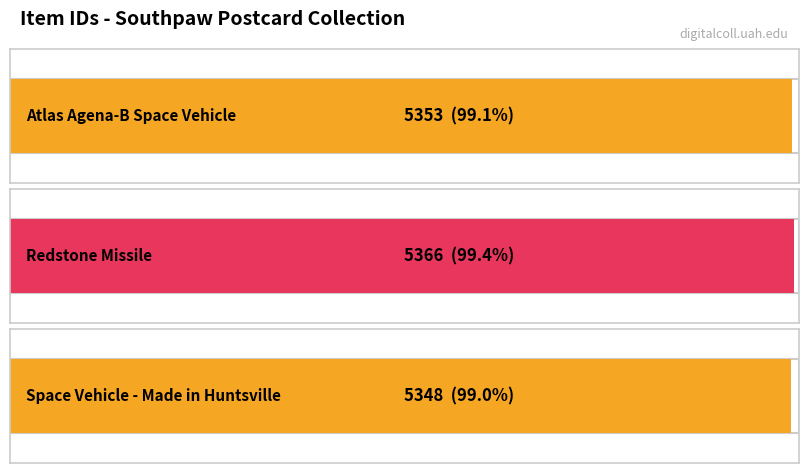

Which category has the highest value across all series?

Redstone Missile